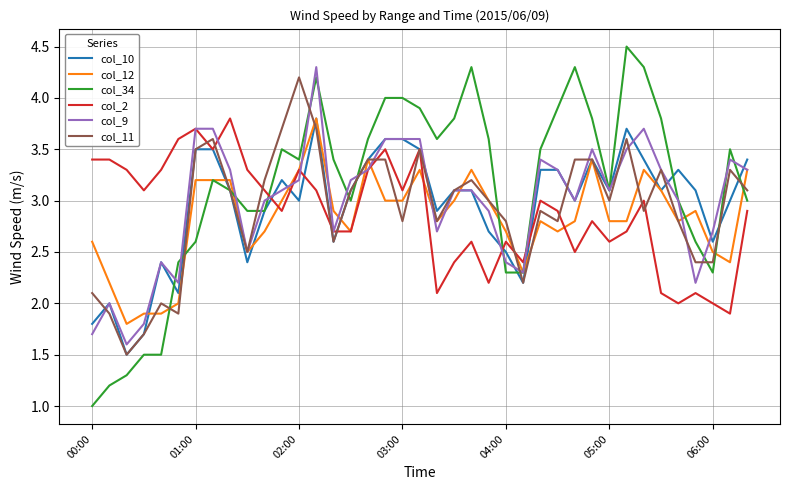

What is the highest value of the col_9 series?

4.3